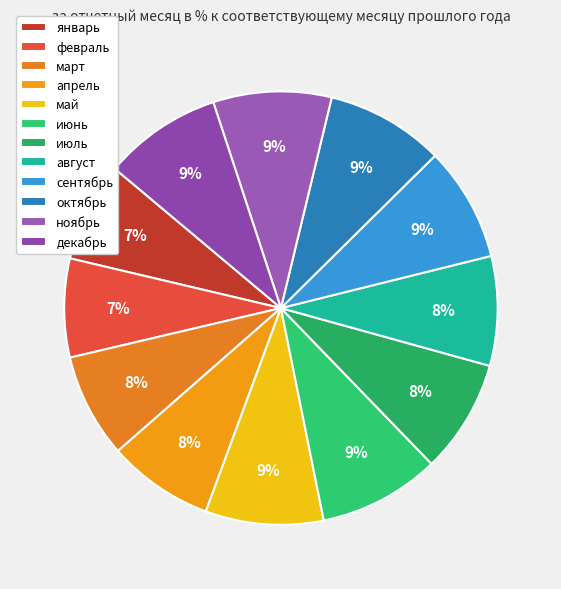

To the nearest percent, what percentage of the pie is октябрь?

9%